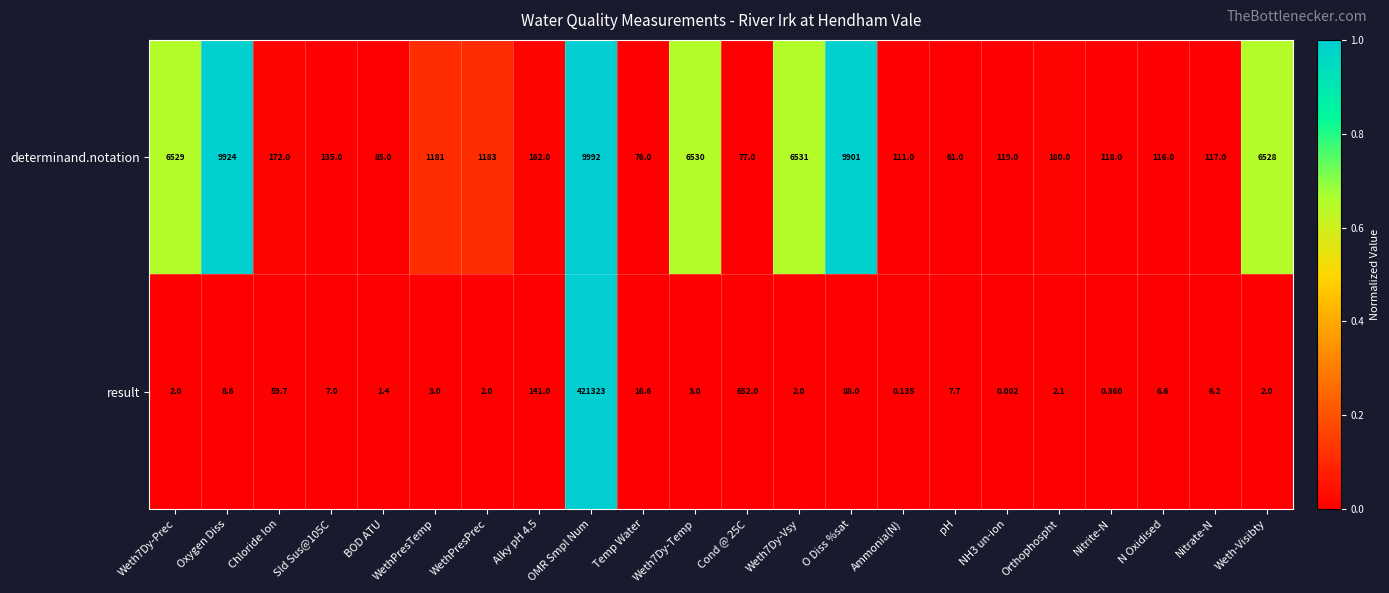

List the series in order of their overall mean, highest first.

result, determinand.notation